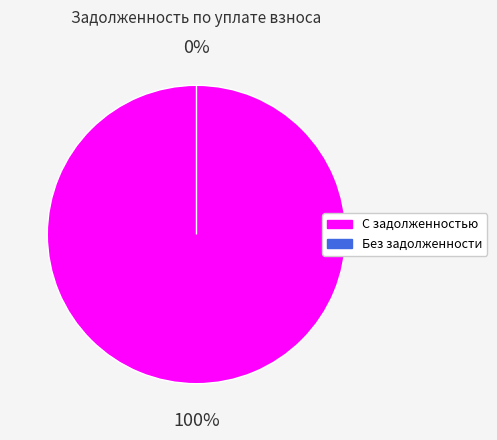

True or false: 26 accounts for 1% of the total.

False